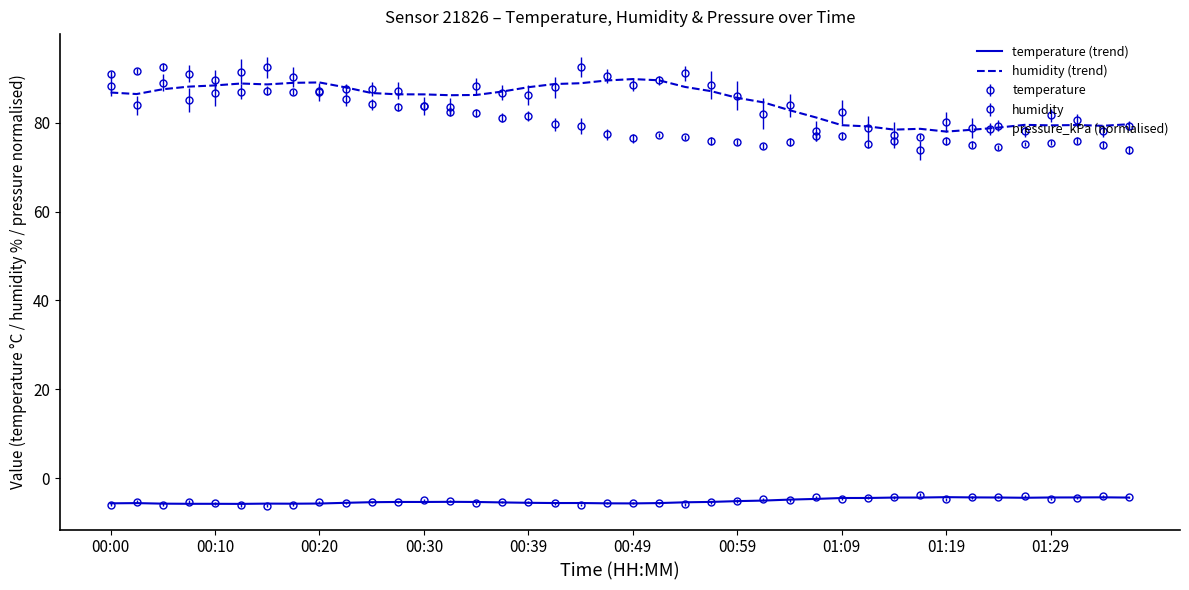

At how many categories does at least one series exceed 8?

40